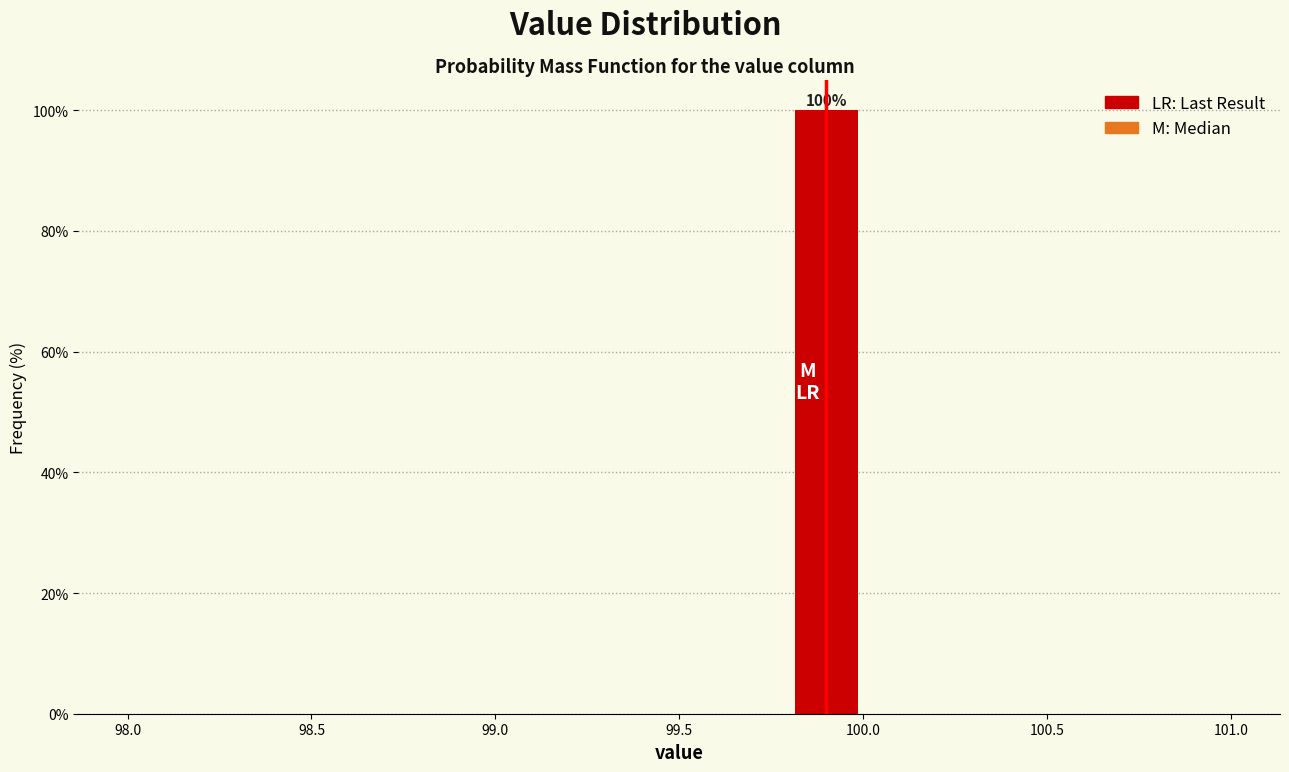

Over which range of the x-axis is the bar tallest?

99.8 to 100.0